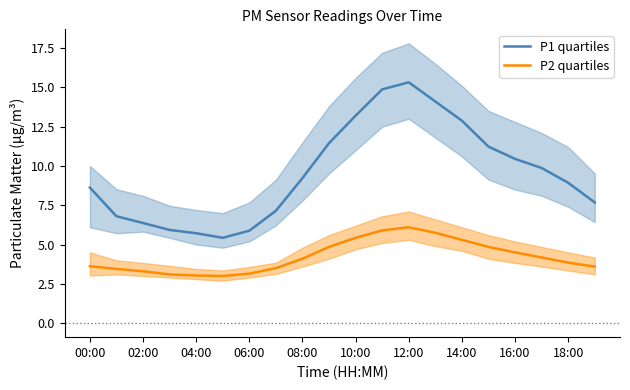

In P1 quartiles, how many points are lower than both neighbors (excluding endpoints)?

1